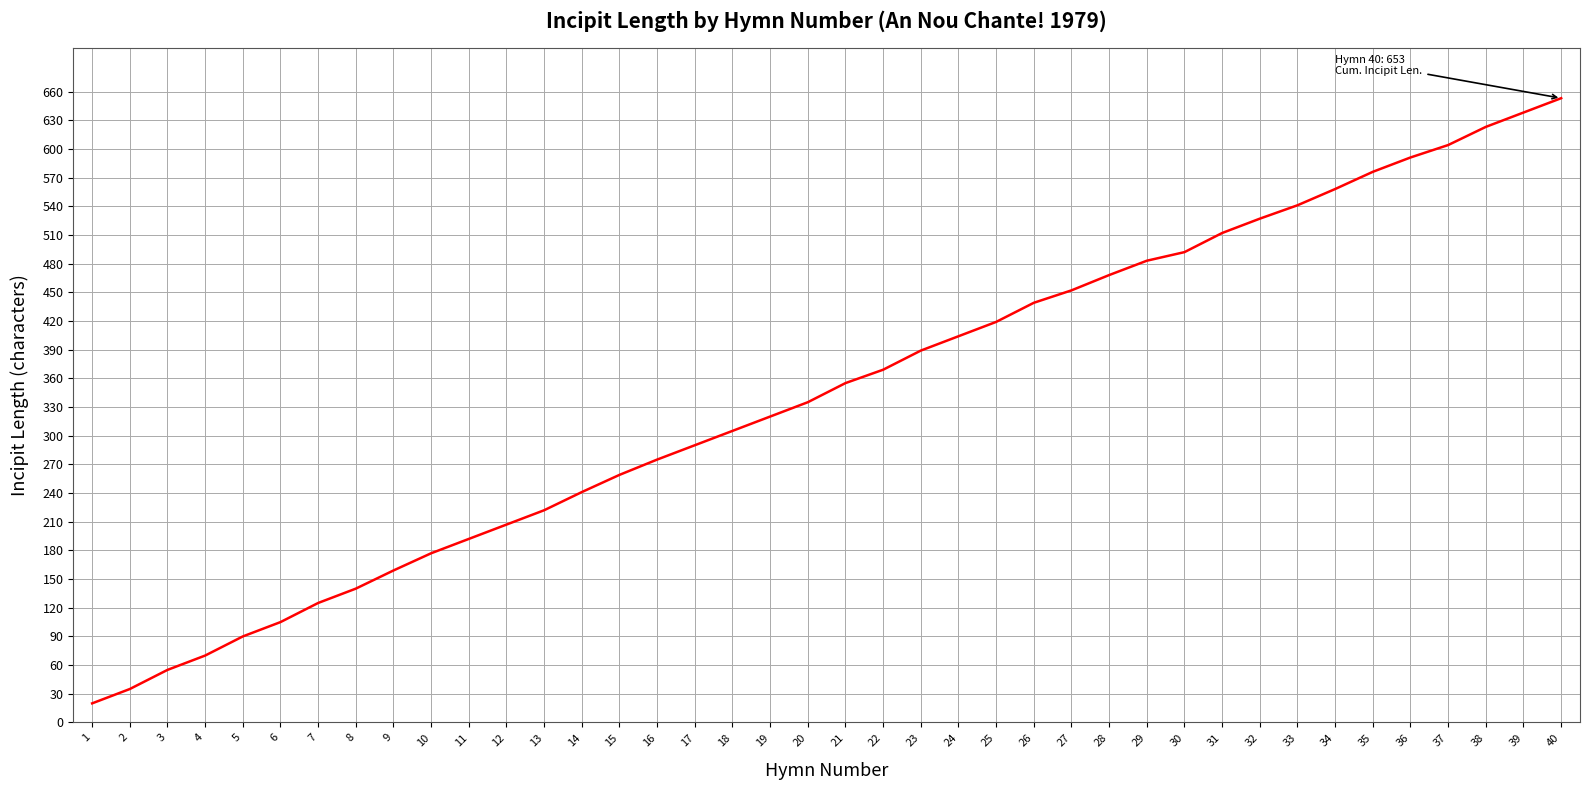

The chart shows a value of 914 at 34. True or false?

False